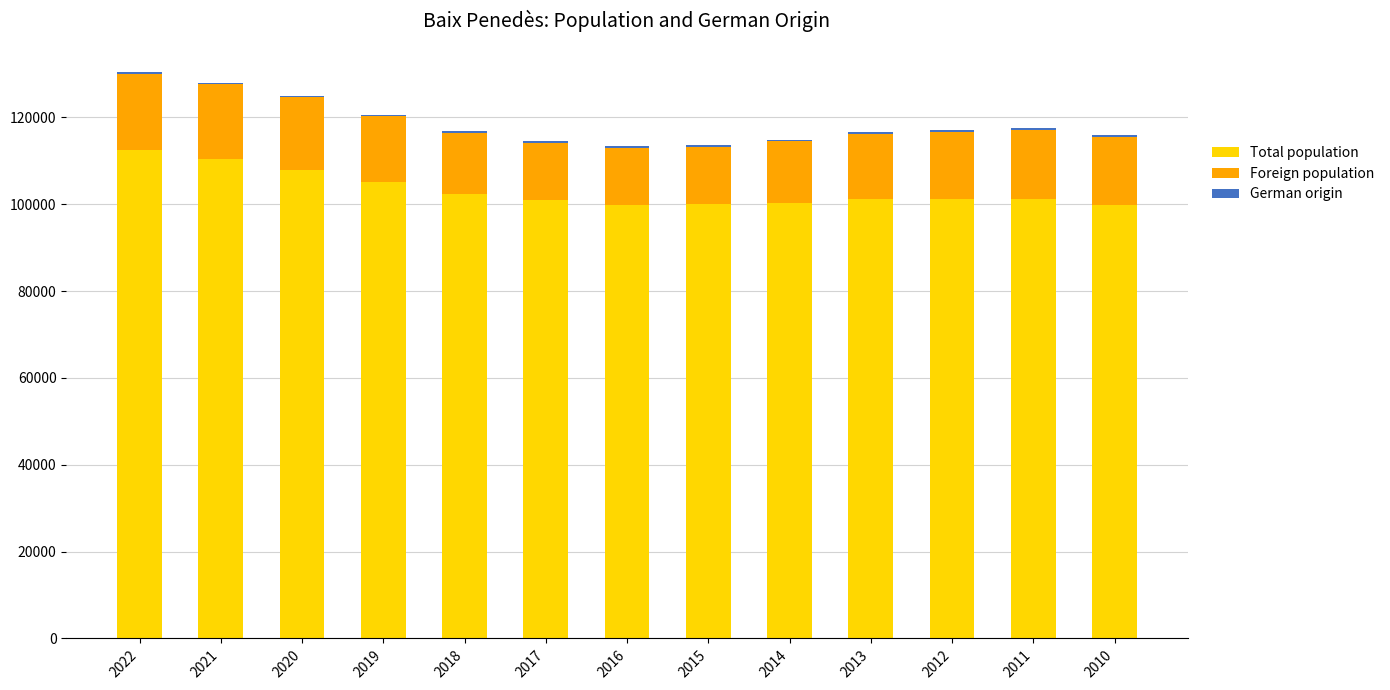

The value of Total population at 2012 is 177034. True or false?

False